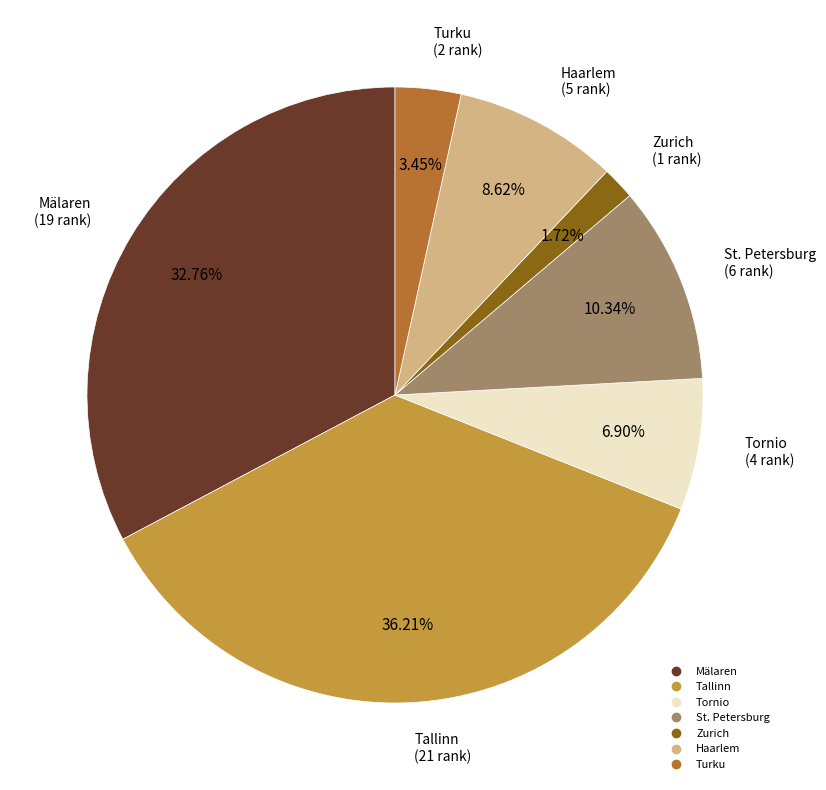

Is it true that Zurich is 9% of the pie?

False